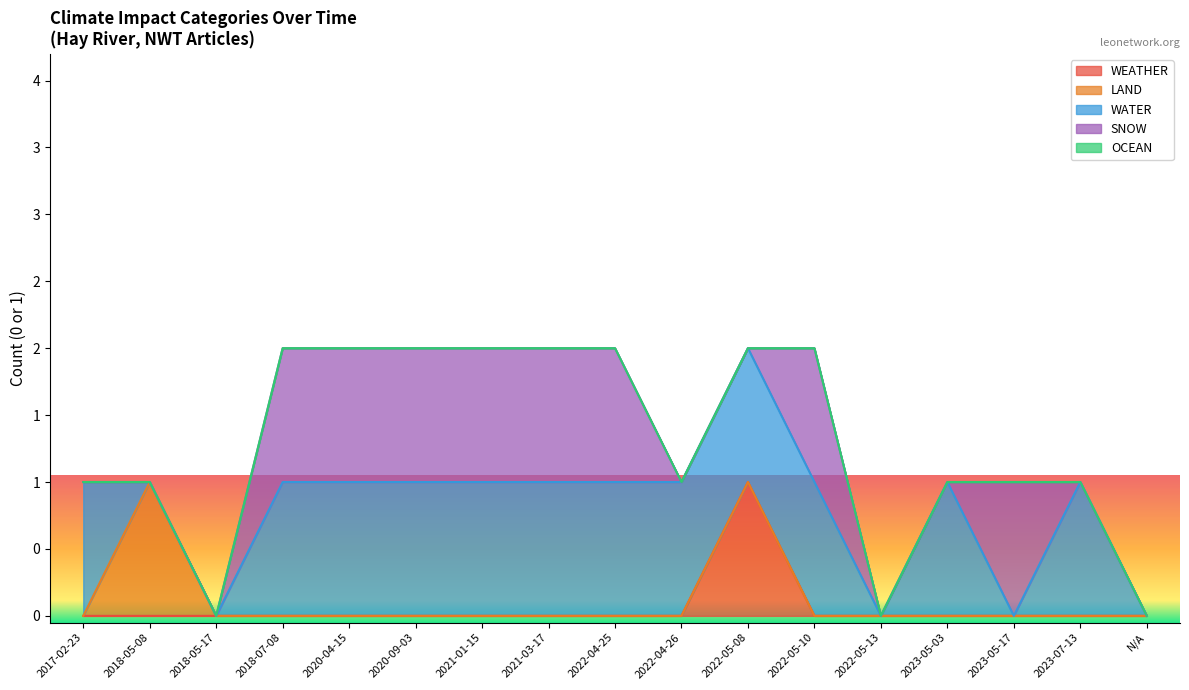

Reading left to right, extract all data points from this chart.

WEATHER: 2017-02-23=0	2018-05-08=0	2018-05-17=0	2018-07-08=0	2020-04-15=0	2020-09-03=0	2021-01-15=0	2021-03-17=0	2022-04-25=0	2022-04-26=0	2022-05-08=1	2022-05-10=0	2022-05-13=0	2023-05-03=0	2023-05-17=0	2023-07-13=0	N/A=0
LAND: 2017-02-23=0	2018-05-08=1	2018-05-17=0	2018-07-08=0	2020-04-15=0	2020-09-03=0	2021-01-15=0	2021-03-17=0	2022-04-25=0	2022-04-26=0	2022-05-08=0	2022-05-10=0	2022-05-13=0	2023-05-03=0	2023-05-17=0	2023-07-13=0	N/A=0
WATER: 2017-02-23=1	2018-05-08=0	2018-05-17=0	2018-07-08=1	2020-04-15=1	2020-09-03=1	2021-01-15=1	2021-03-17=1	2022-04-25=1	2022-04-26=1	2022-05-08=1	2022-05-10=1	2022-05-13=0	2023-05-03=1	2023-05-17=0	2023-07-13=1	N/A=0
SNOW: 2017-02-23=0	2018-05-08=0	2018-05-17=0	2018-07-08=1	2020-04-15=1	2020-09-03=1	2021-01-15=1	2021-03-17=1	2022-04-25=1	2022-04-26=0	2022-05-08=0	2022-05-10=1	2022-05-13=0	2023-05-03=0	2023-05-17=1	2023-07-13=0	N/A=0
OCEAN: 2017-02-23=0	2018-05-08=0	2018-05-17=0	2018-07-08=0	2020-04-15=0	2020-09-03=0	2021-01-15=0	2021-03-17=0	2022-04-25=0	2022-04-26=0	2022-05-08=0	2022-05-10=0	2022-05-13=0	2023-05-03=0	2023-05-17=0	2023-07-13=0	N/A=0